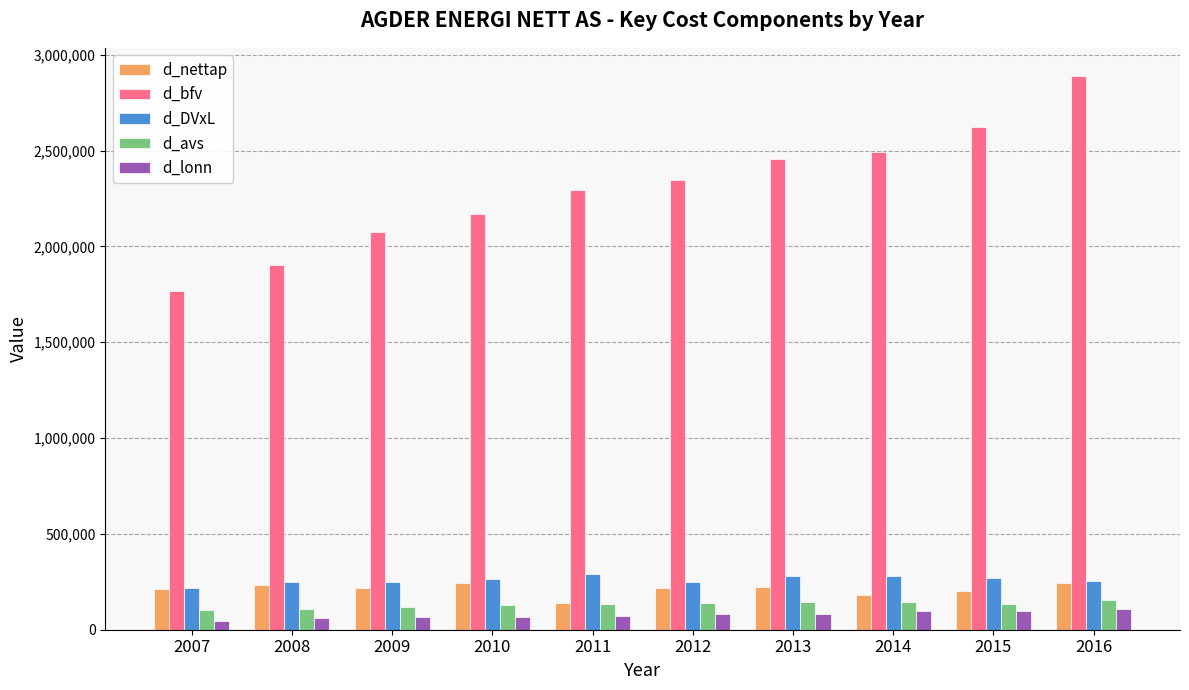

Does the chart contain any negative values?

No